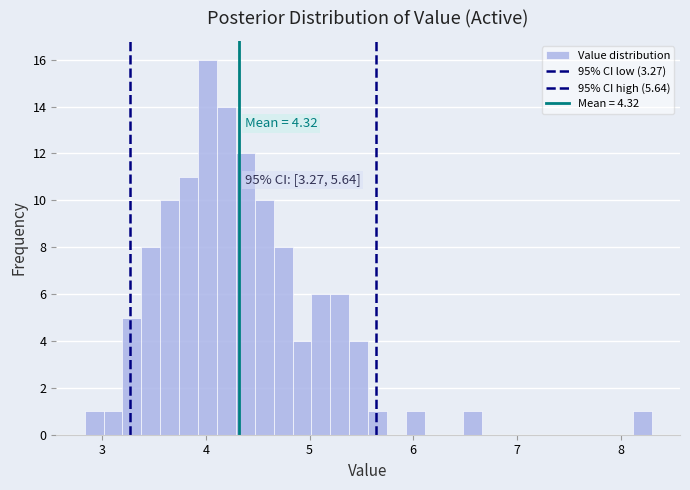

Read against the x-axis, roughly where is the centre of the tallest bar?

4.0